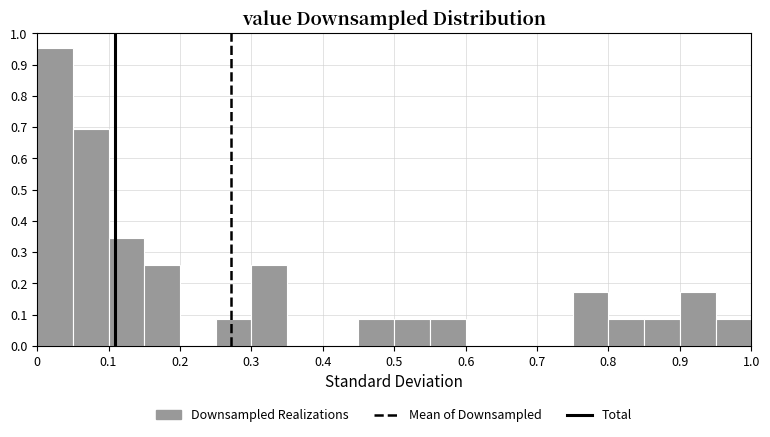

Reading left to right, transcribe this chart: for each bar, give the range it covers on the x-axis and its height. The values are not printed on the chart, so give them approximately, as read against the axis.

0.00 to 0.05: 0.95
0.05 to 0.10: 0.69
0.10 to 0.15: 0.35
0.15 to 0.20: 0.26
0.20 to 0.25: 0
0.25 to 0.30: 0.09
0.30 to 0.35: 0.26
0.35 to 0.40: 0
0.40 to 0.45: 0
0.45 to 0.50: 0.09
0.50 to 0.55: 0.09
0.55 to 0.60: 0.09
0.60 to 0.65: 0
0.65 to 0.70: 0
0.70 to 0.75: 0
0.75 to 0.80: 0.17
0.80 to 0.85: 0.09
0.85 to 0.90: 0.09
0.90 to 0.95: 0.17
0.95 to 1.00: 0.09